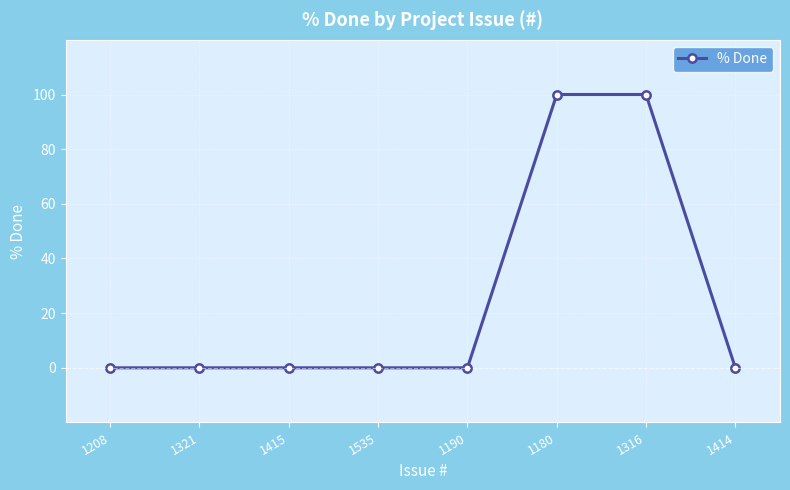

What is the maximum value shown in the chart?

100